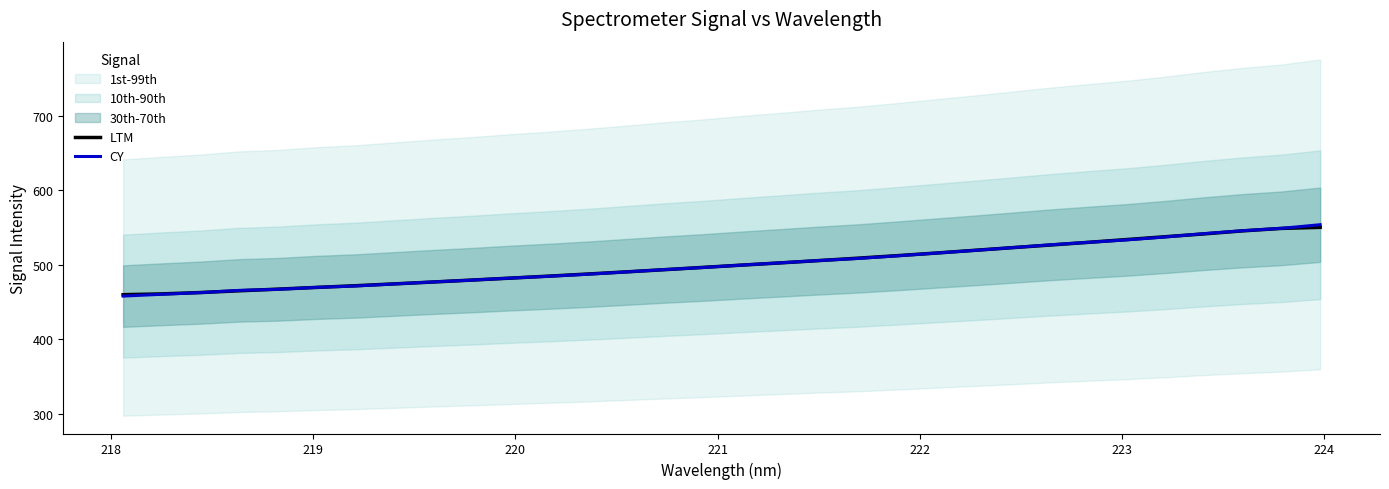

At how many categories does at least one series exceed 514?

11